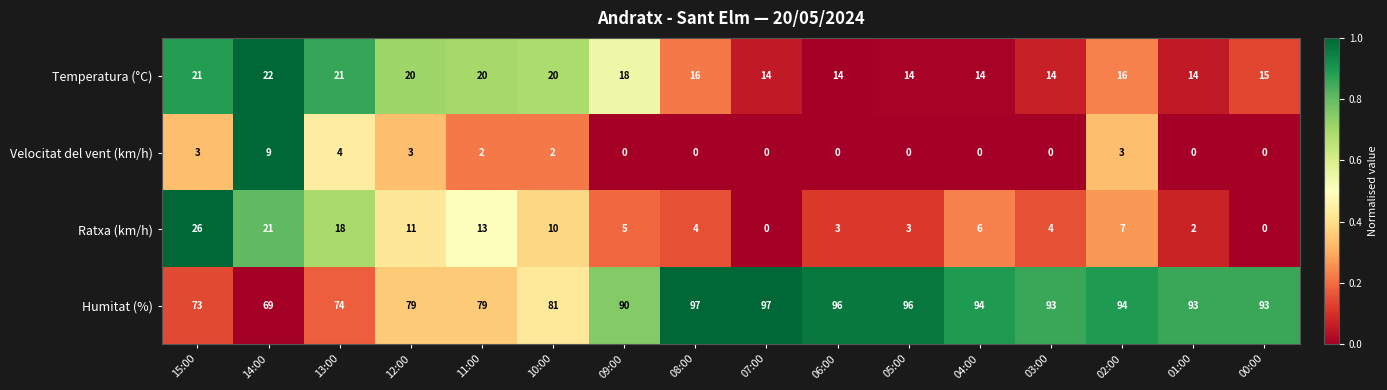

What is the total value across all series at 14:00?

121